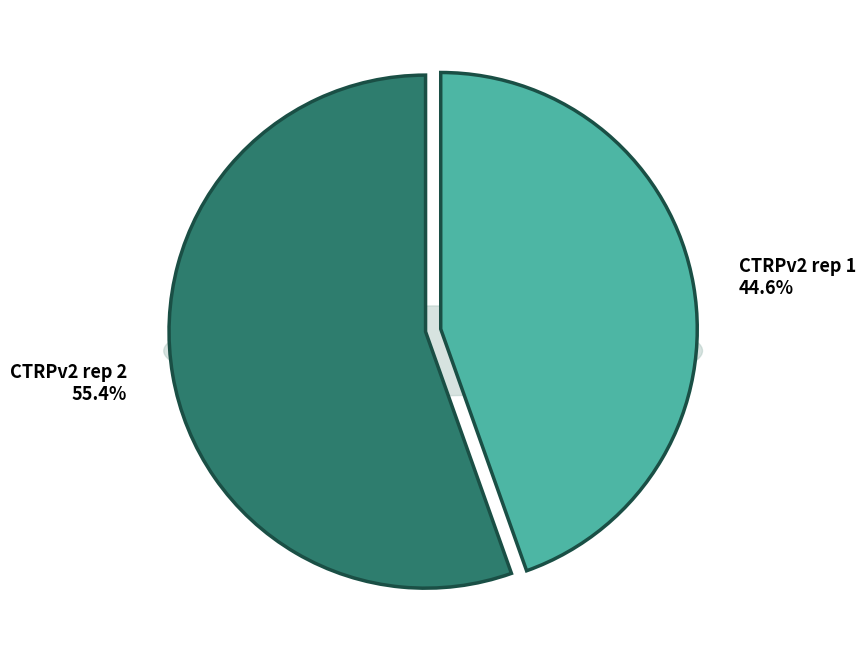

Rank the categories by value from lowest to highest.

CTRPv2 rep 1, CTRPv2 rep 2